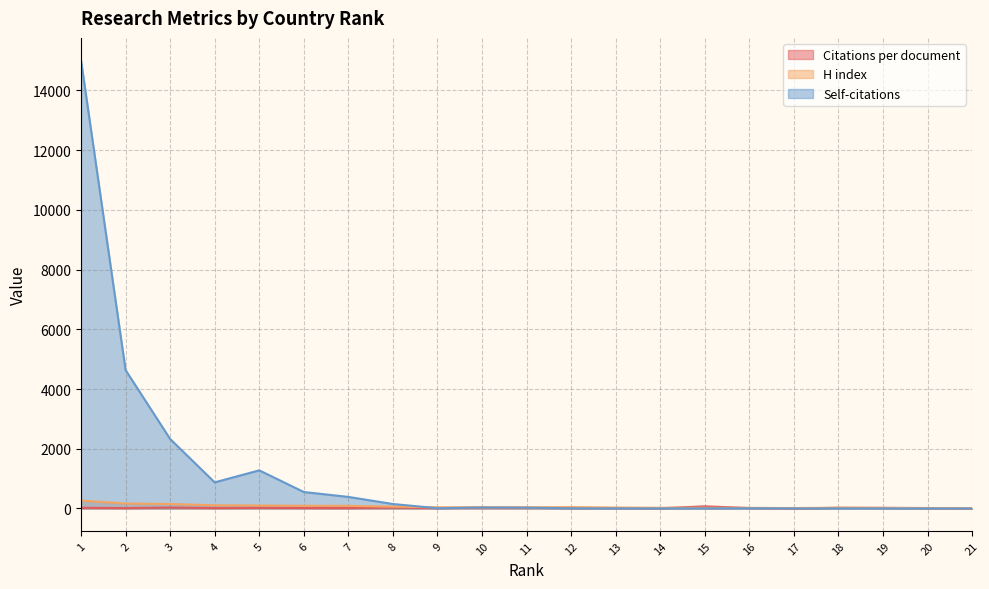

Where is the first local minimum for Citations per document?

2